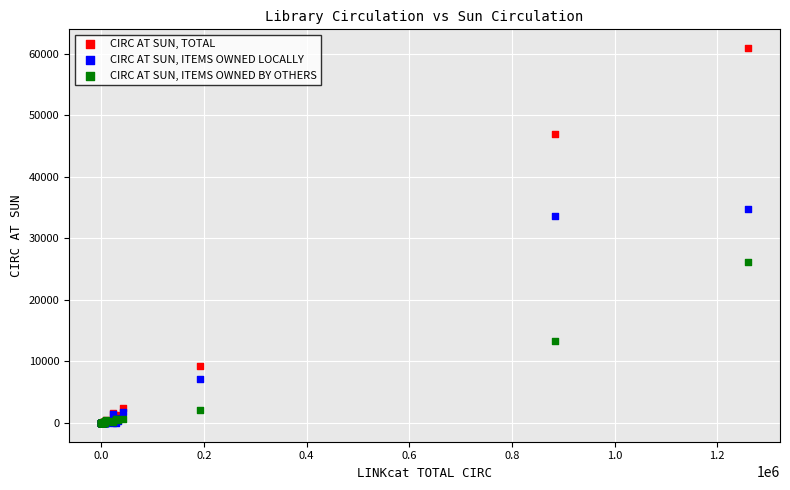

Across all series, what Y value is closest to 30460?

33704